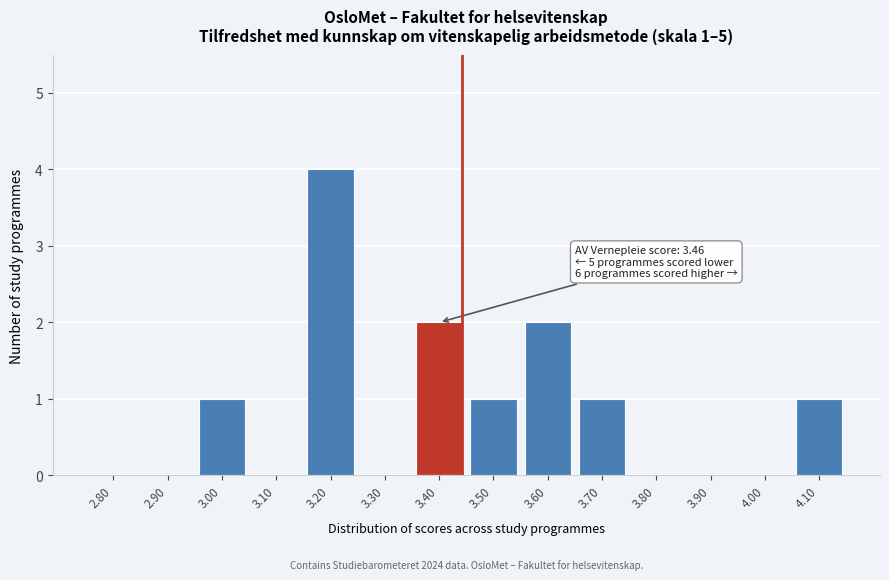

Reading right to left, transcribe all the data shown in this chart.

4.10=1	4.00=0	3.90=0	3.80=0	3.70=1	3.60=2	3.50=1	3.40=2	3.30=0	3.20=4	3.10=0	3.00=1	2.90=0	2.80=0